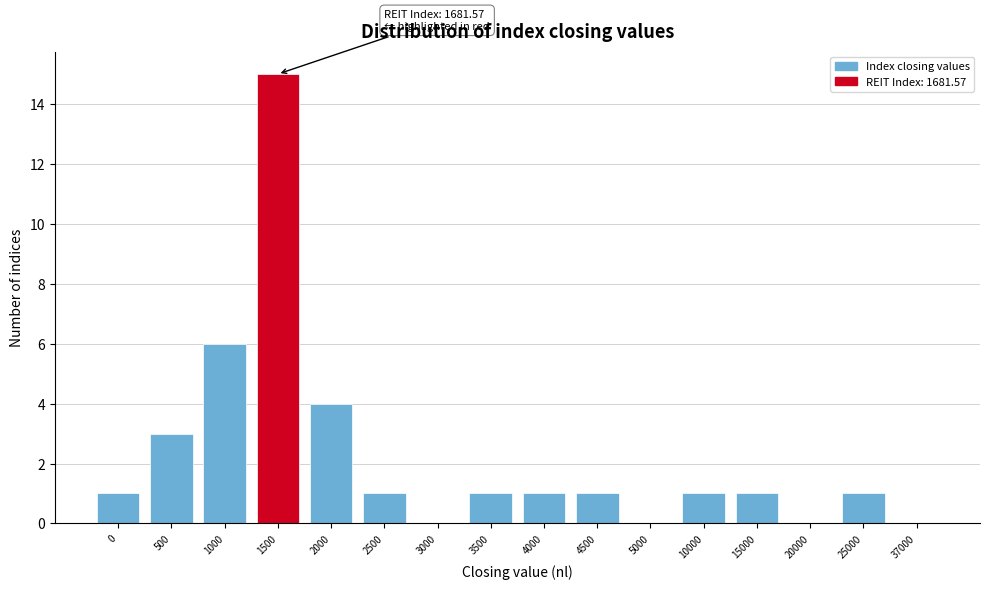

Reading right to left, list all the values displayed in this chart.

37000=0	25000=1	20000=0	15000=1	10000=1	5000=0	4500=1	4000=1	3500=1	3000=0	2500=1	2000=4	1500=15	1000=6	500=3	0=1